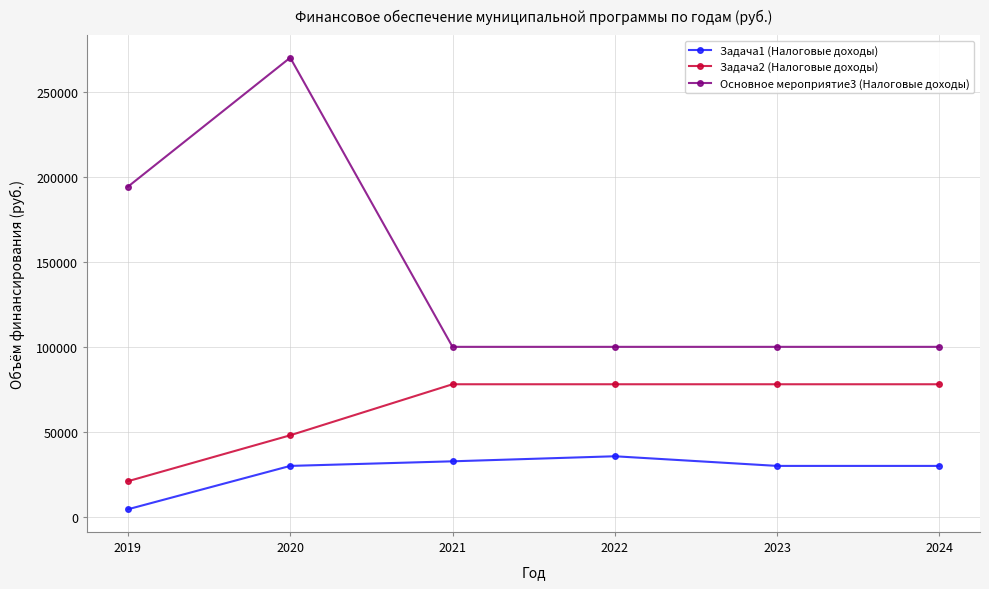

How many series are shown in this chart?

3